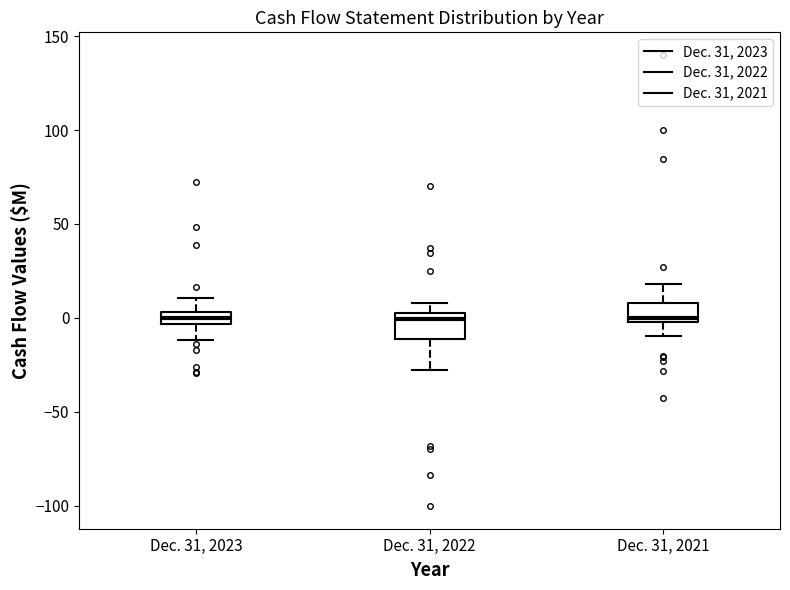

Where is the lower edge of the box for Dec. 31, 2023 on the y-axis? The values are not printed on the chart, so give them approximately, as read against the axis.

-5